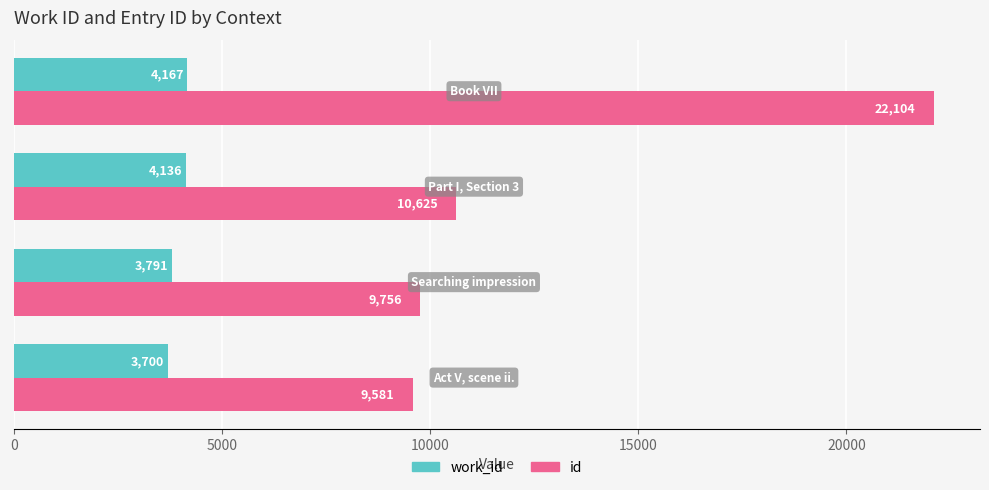

List the series in order of their overall mean, lowest first.

work_id, id